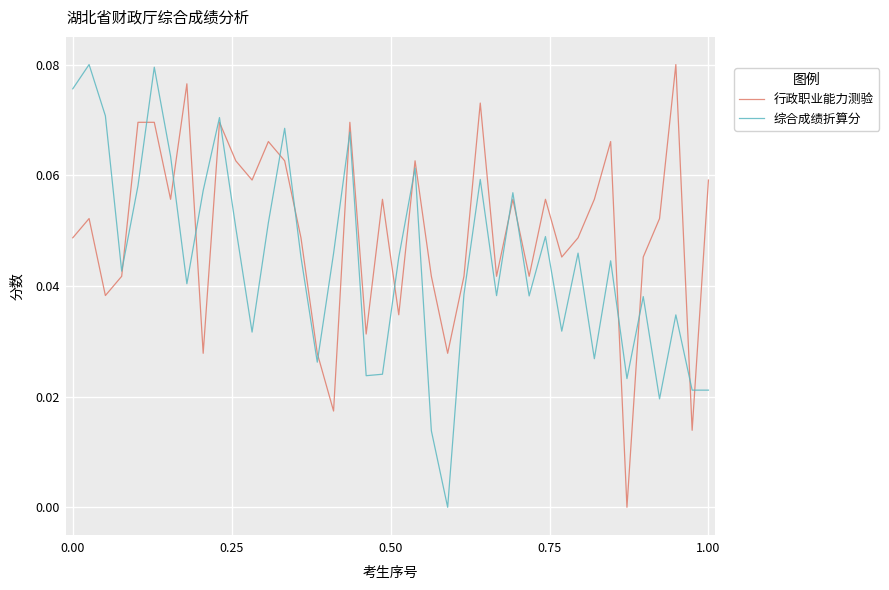

What are all the series names shown in the legend?

行政职业能力测验, 综合成绩折算分